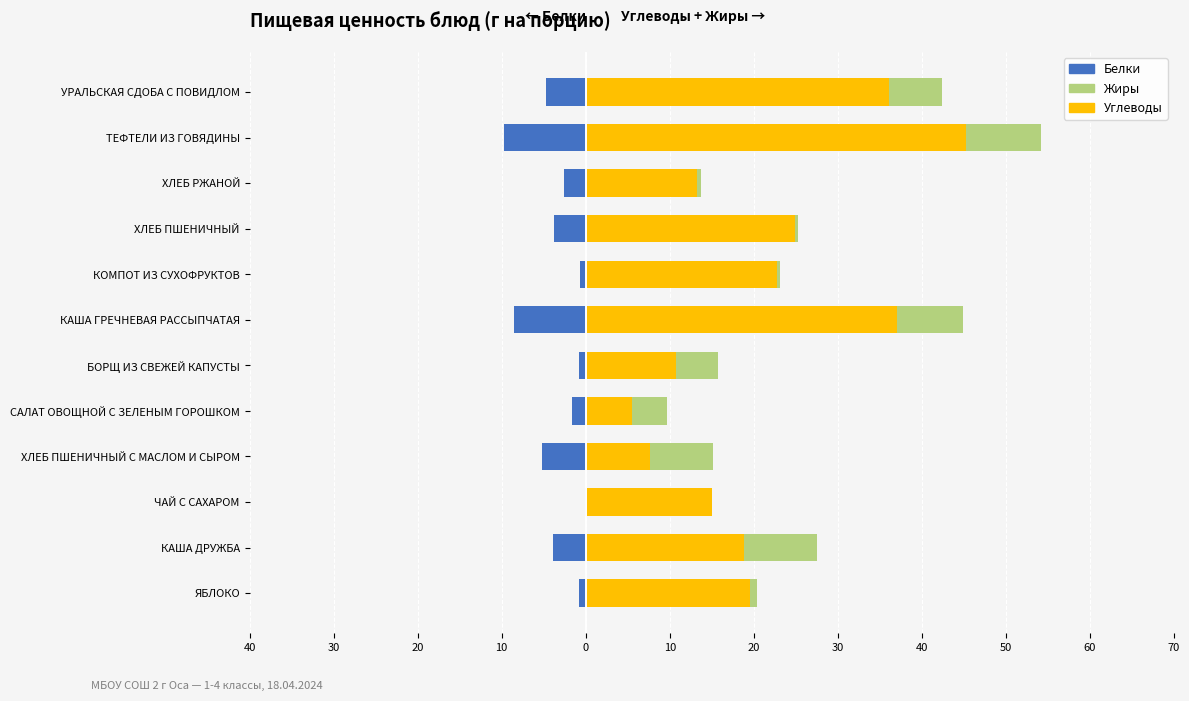

Is the value of Углеводы at ХЛЕБ ПШЕНИЧНЫЙ greater than the value of Жиры at КОМПОТ ИЗ СУХОФРУКТОВ?

Yes